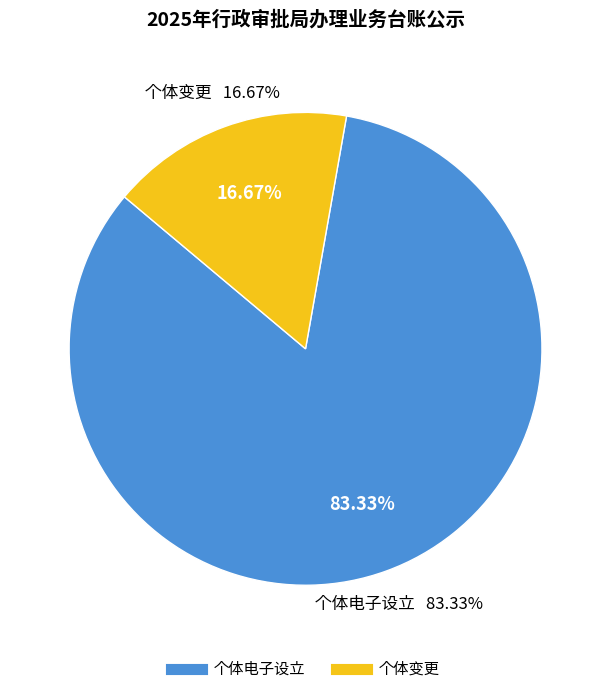

To the nearest percent, what portion does 个体变更 represent?

17%